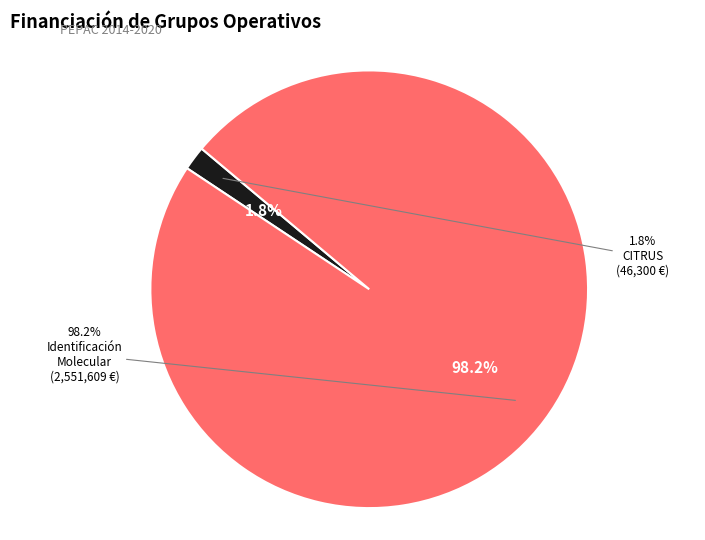

Which category accounts for the majority?

Grupo Operativo: Identificación molecular